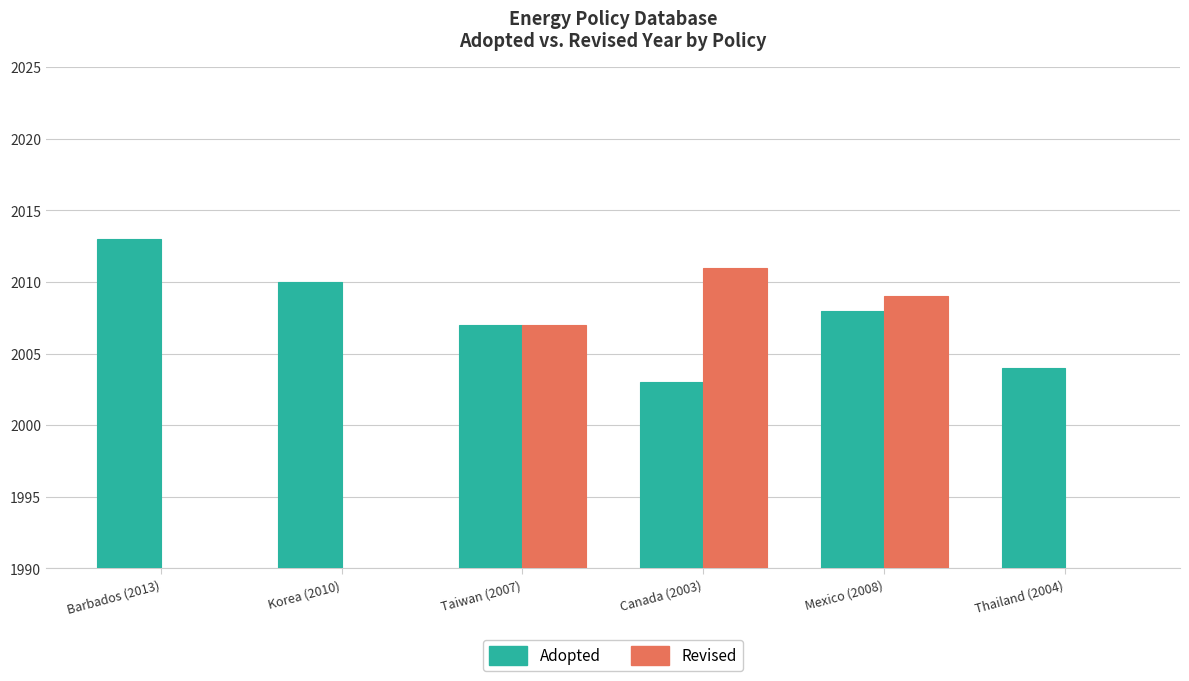

What is the difference between the second highest and minimum values in the Adopted series?

7